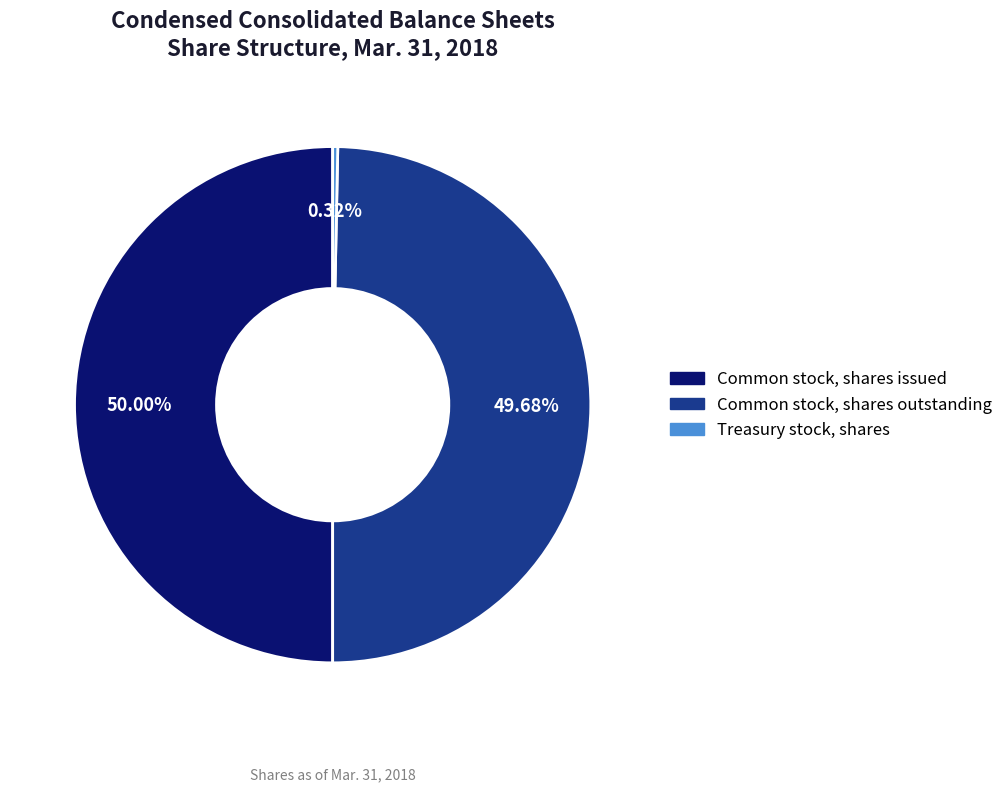

What is the smallest slice in the pie chart?

Treasury stock, shares